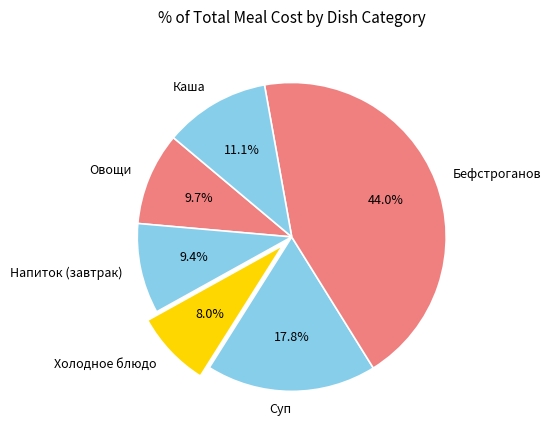

The Холодное блюдо slice represents 8% of the pie. True or false?

True